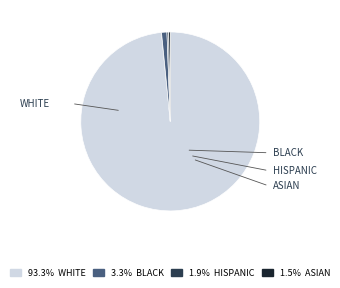

Is there a majority slice in this chart?

Yes